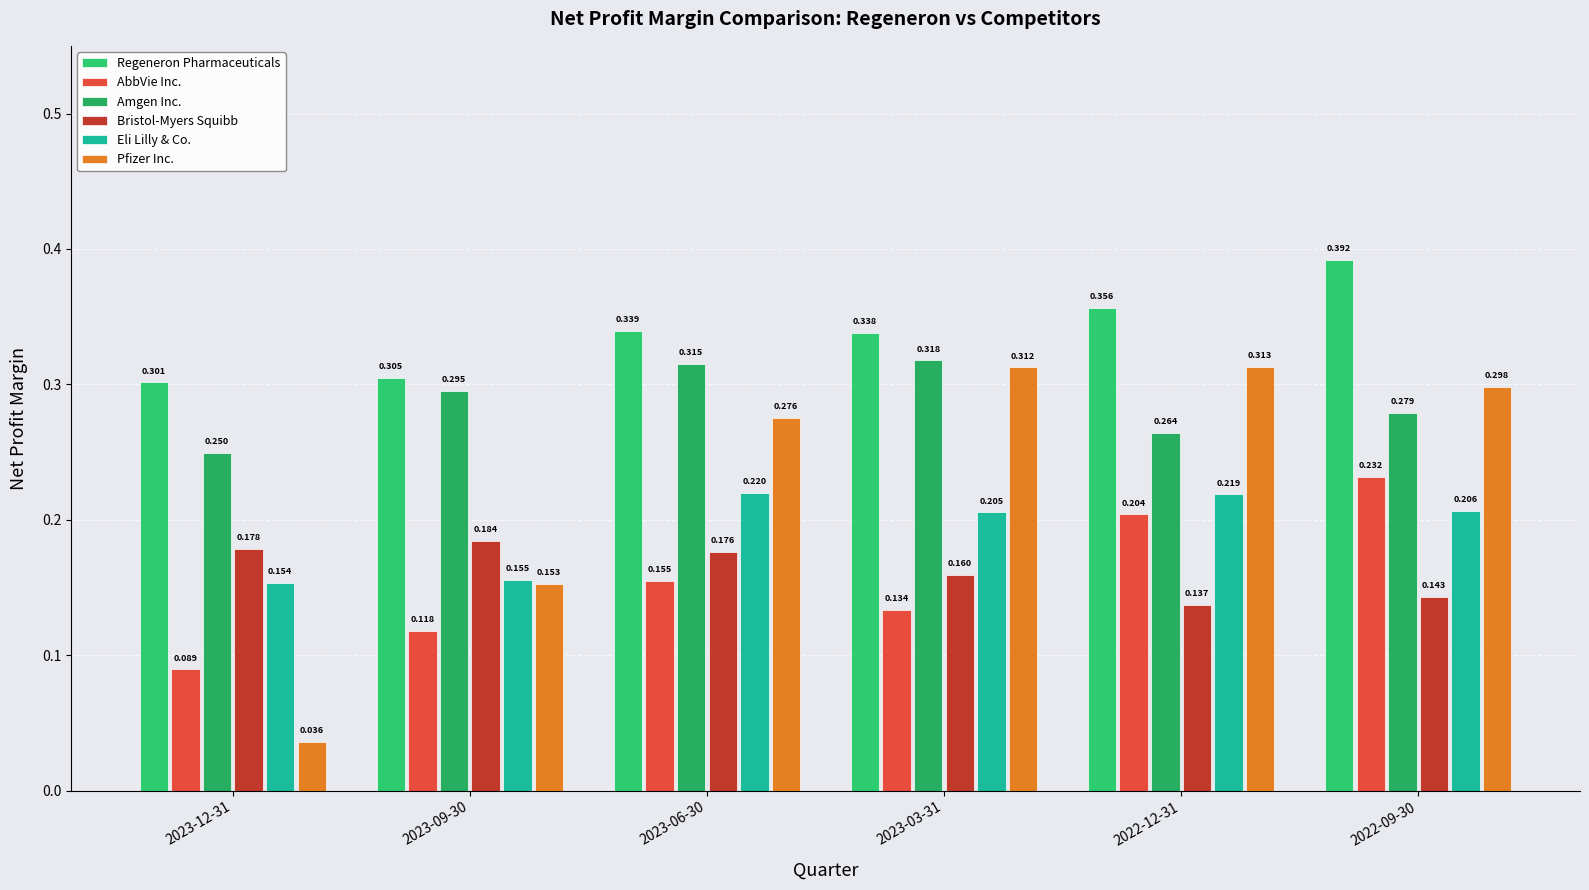

Reading left to right, extract all data points from this chart.

Regeneron Pharmaceuticals: 2023-12-31=0.3	2023-09-30=0.3	2023-06-30=0.3	2023-03-31=0.3	2022-12-31=0.4	2022-09-30=0.4
AbbVie Inc.: 2023-12-31=0.1	2023-09-30=0.1	2023-06-30=0.2	2023-03-31=0.1	2022-12-31=0.2	2022-09-30=0.2
Amgen Inc.: 2023-12-31=0.2	2023-09-30=0.3	2023-06-30=0.3	2023-03-31=0.3	2022-12-31=0.3	2022-09-30=0.3
Bristol-Myers Squibb: 2023-12-31=0.2	2023-09-30=0.2	2023-06-30=0.2	2023-03-31=0.2	2022-12-31=0.1	2022-09-30=0.1
Eli Lilly & Co.: 2023-12-31=0.2	2023-09-30=0.2	2023-06-30=0.2	2023-03-31=0.2	2022-12-31=0.2	2022-09-30=0.2
Pfizer Inc.: 2023-12-31=0.0	2023-09-30=0.2	2023-06-30=0.3	2023-03-31=0.3	2022-12-31=0.3	2022-09-30=0.3